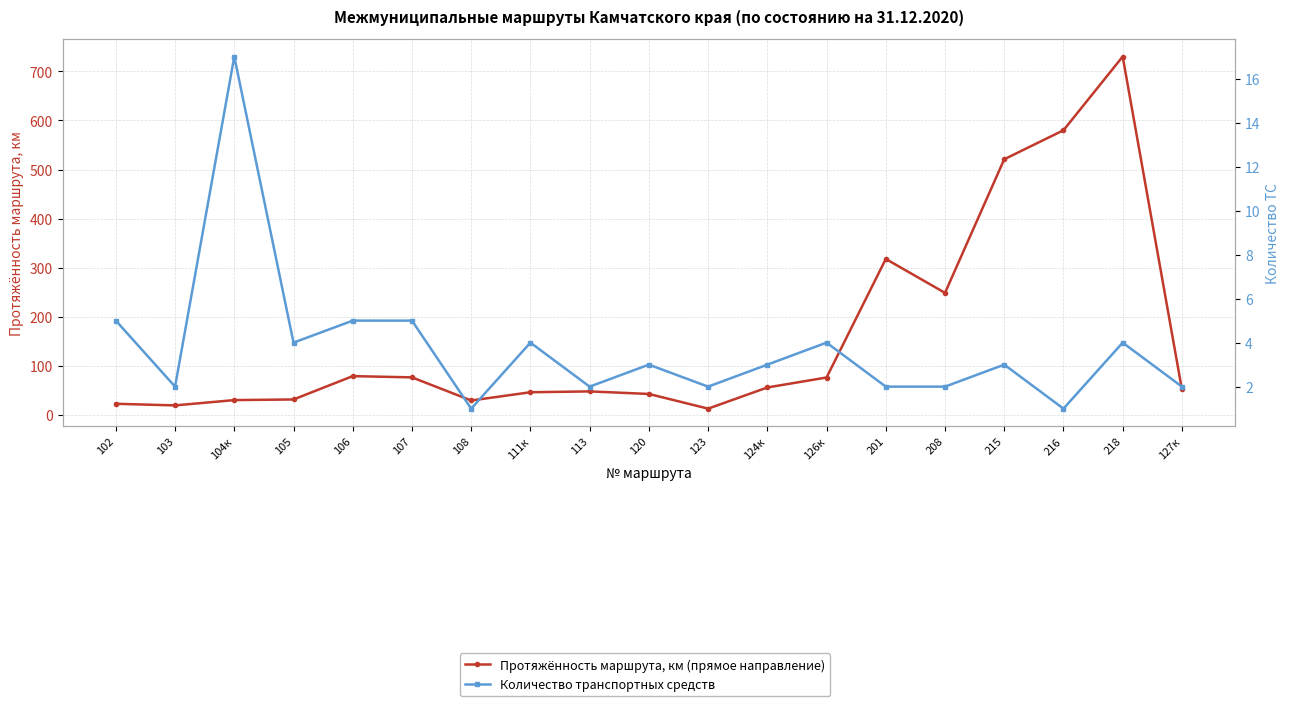

What is the approximate value of Количество транспортных средств at 106?

5.0